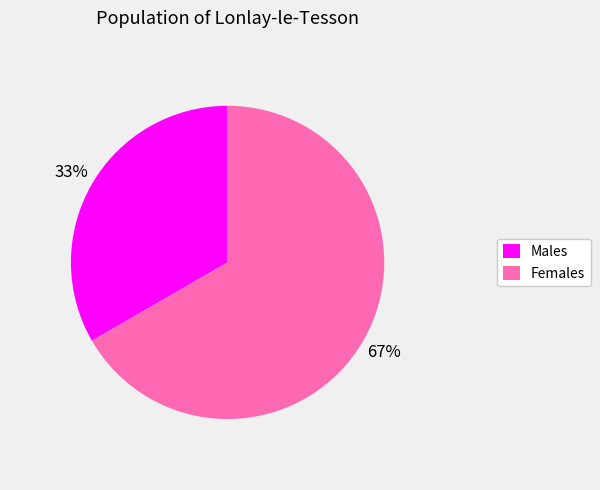

Is there a majority slice in this chart?

Yes